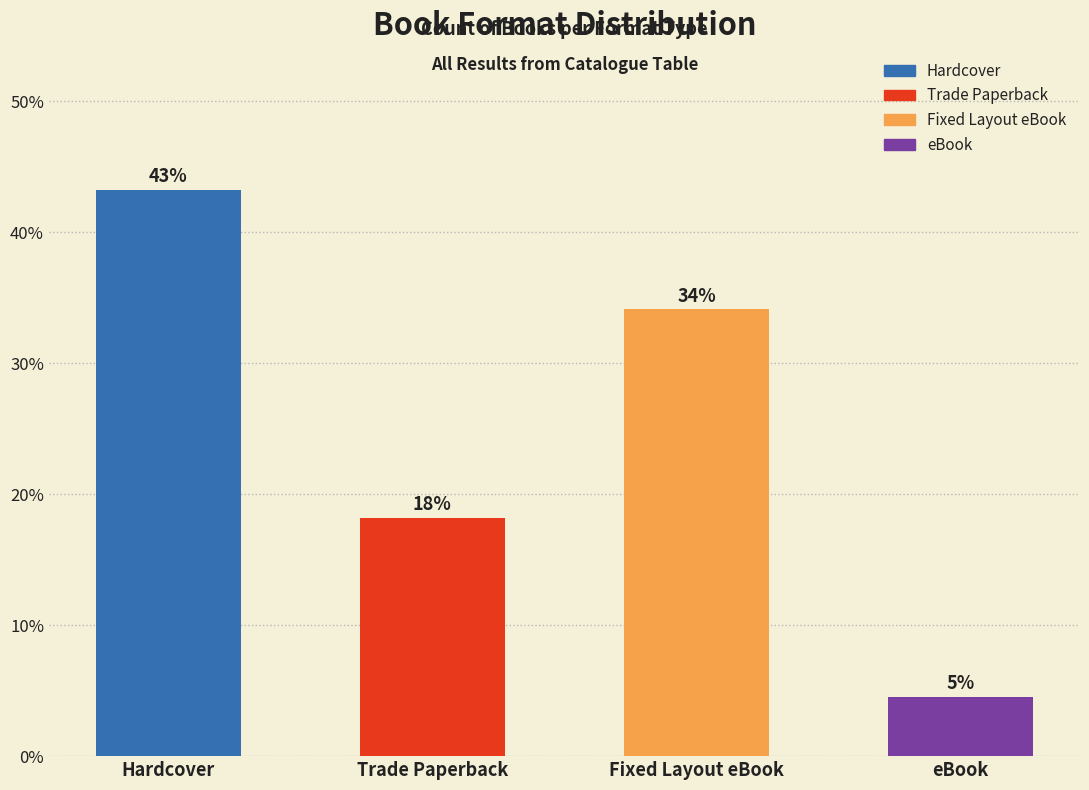

What is the sum of the values at eBook and Fixed Layout eBook?

38.6